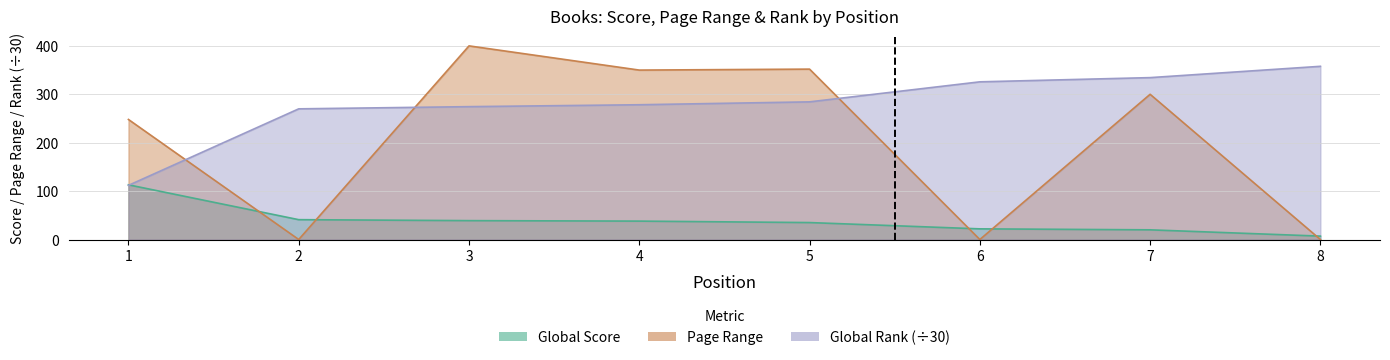

List the series in order of their overall mean, lowest first.

Global Score, Page Range, Global Rank